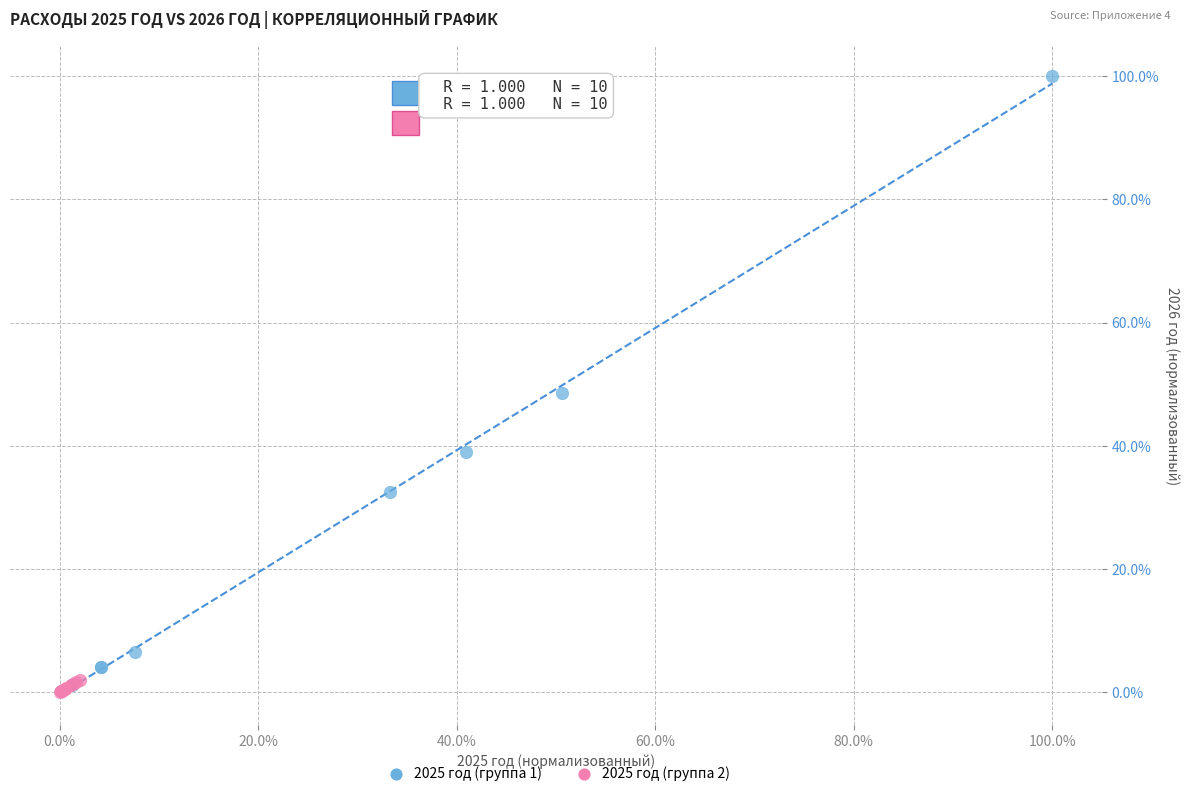

What are all the series names shown in the legend?

2025 год (группа 1), 2025 год (группа 2)